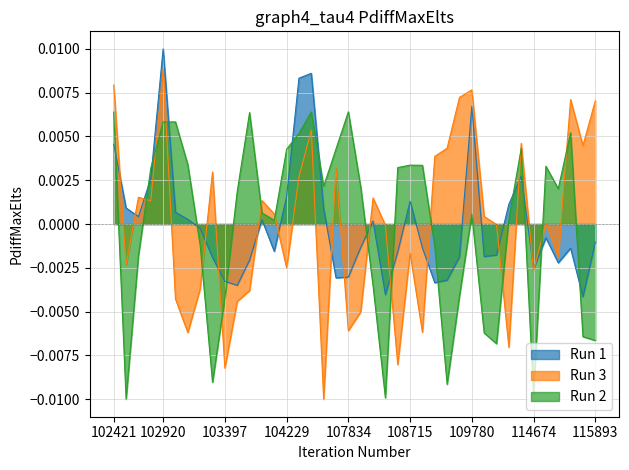

Which series has the largest range (max minus min)?

Run 3